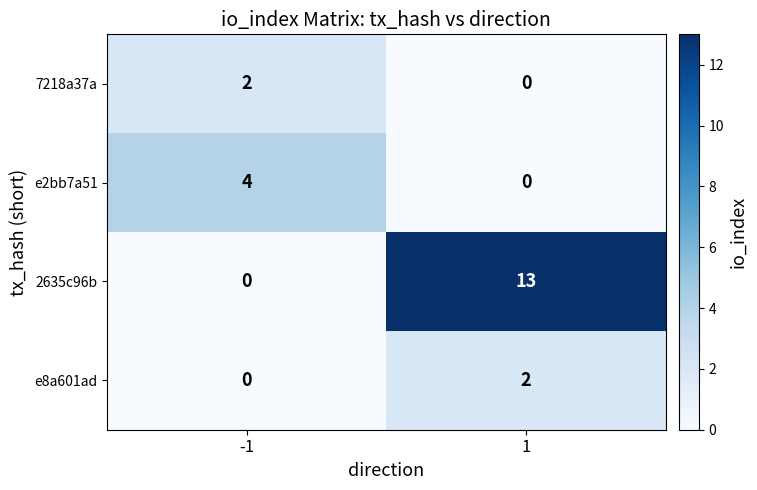

Reading left to right, what are all the values shown in this chart?

7218a37a: 2	0
e2bb7a51: 4	0
2635c96b: 0	13
e8a601ad: 0	2